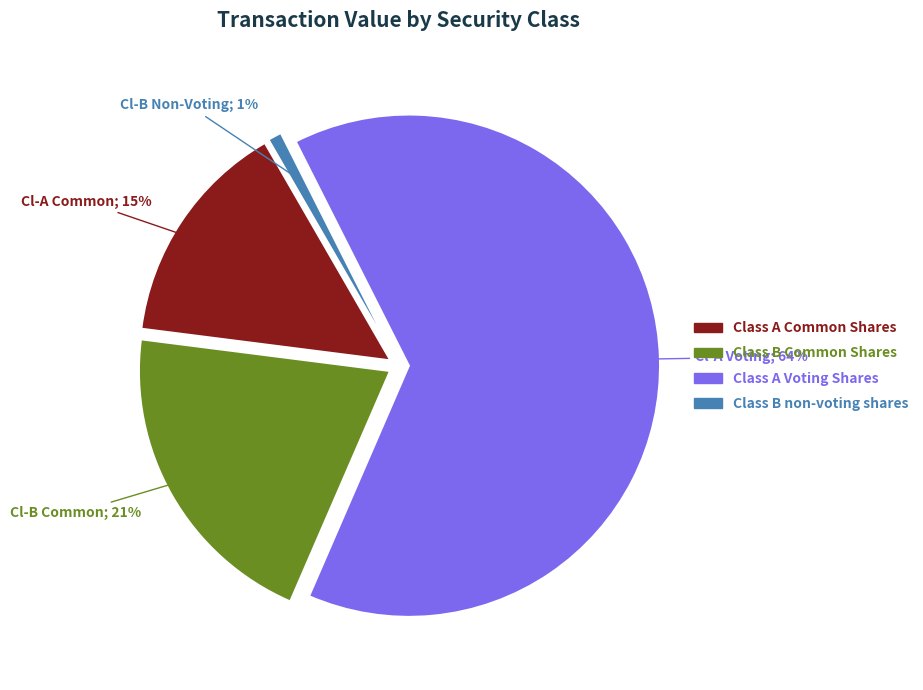

Which has a higher value, Class A Voting Shares or Class B Common Shares?

Class A Voting Shares